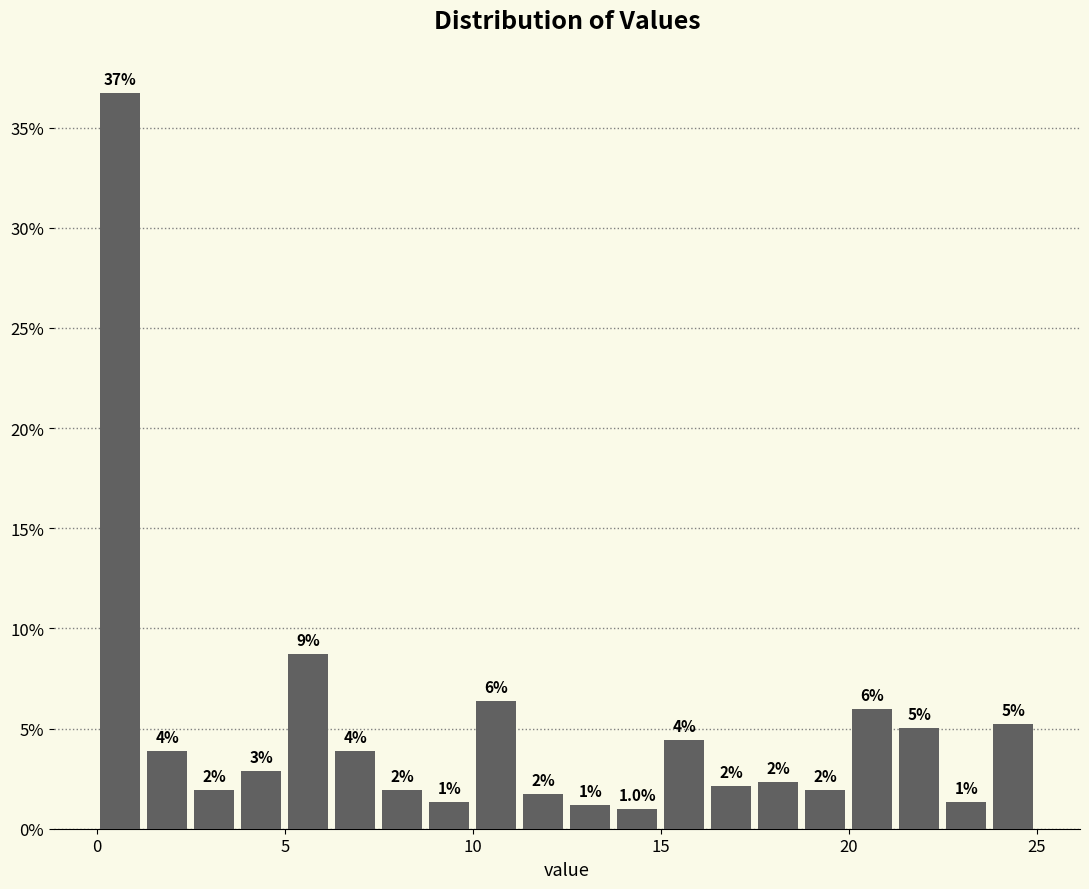

Read against the x-axis, roughly where is the centre of the tallest bar?

0.5